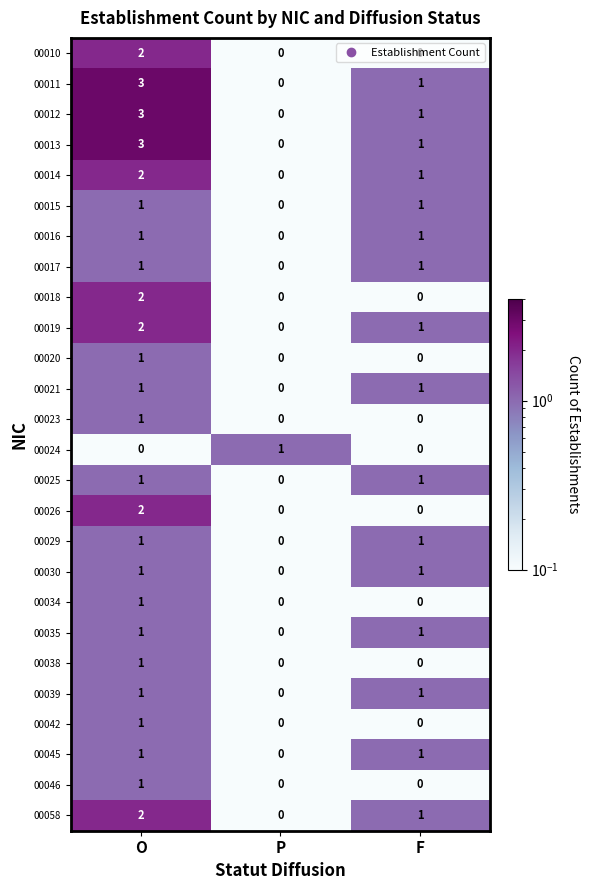

Is it true that 00026 equals 0 at F?

True